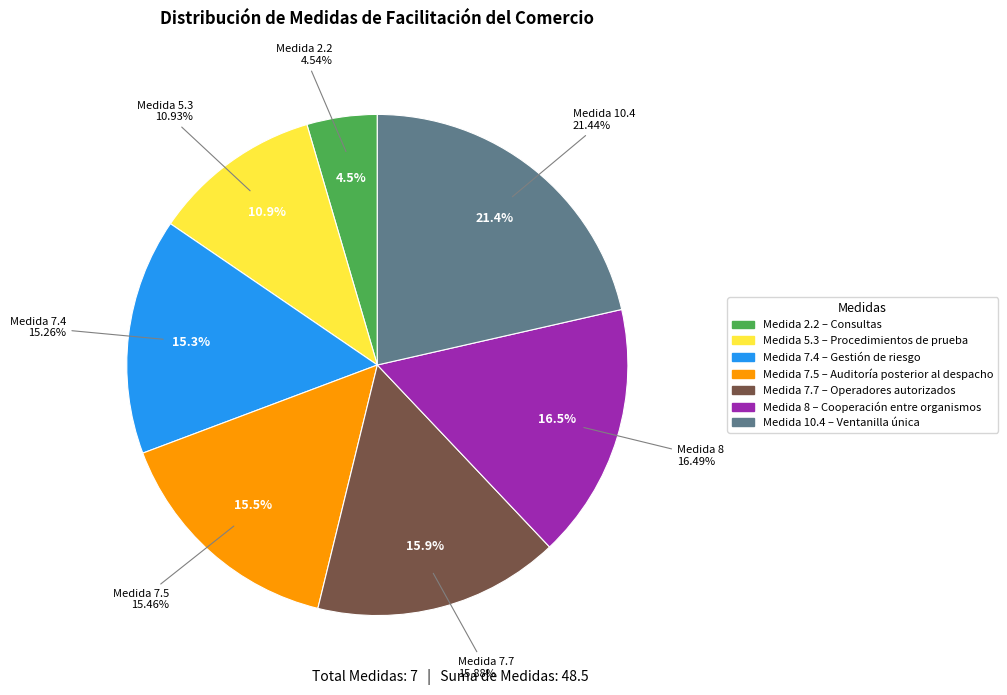

To the nearest percent, what is the average slice percentage?

14%